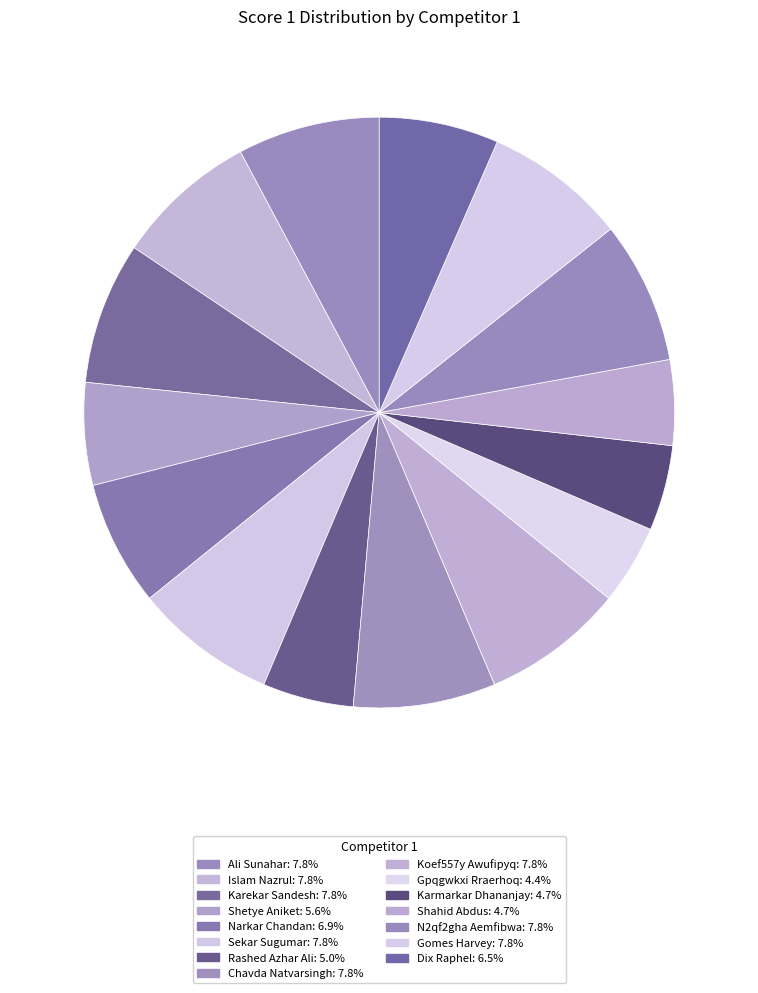

To the nearest percent, what is the average slice percentage?

7%